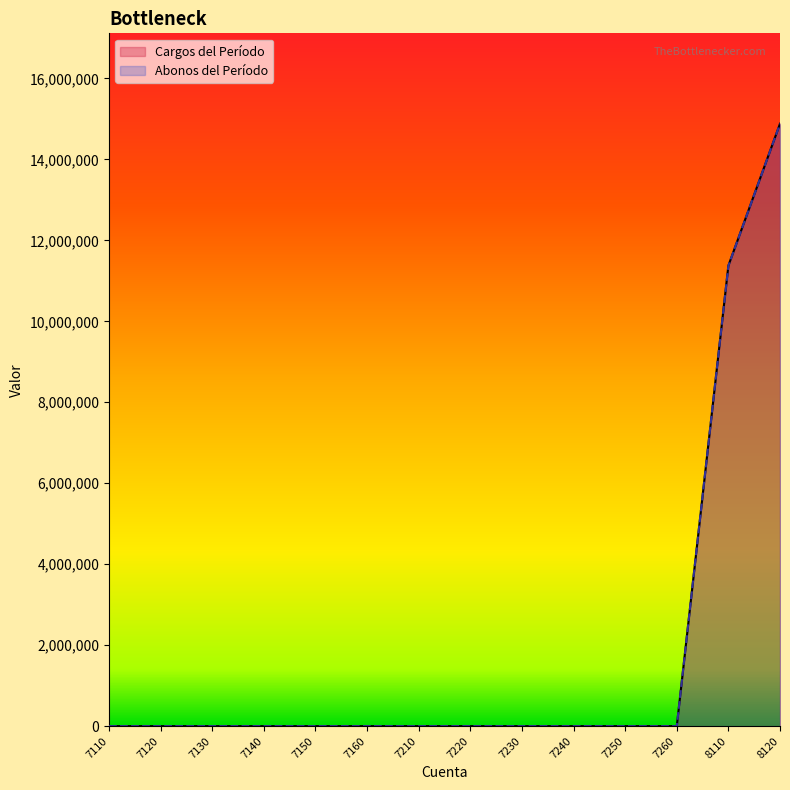

Does the chart display data point markers on the line(s)?

No